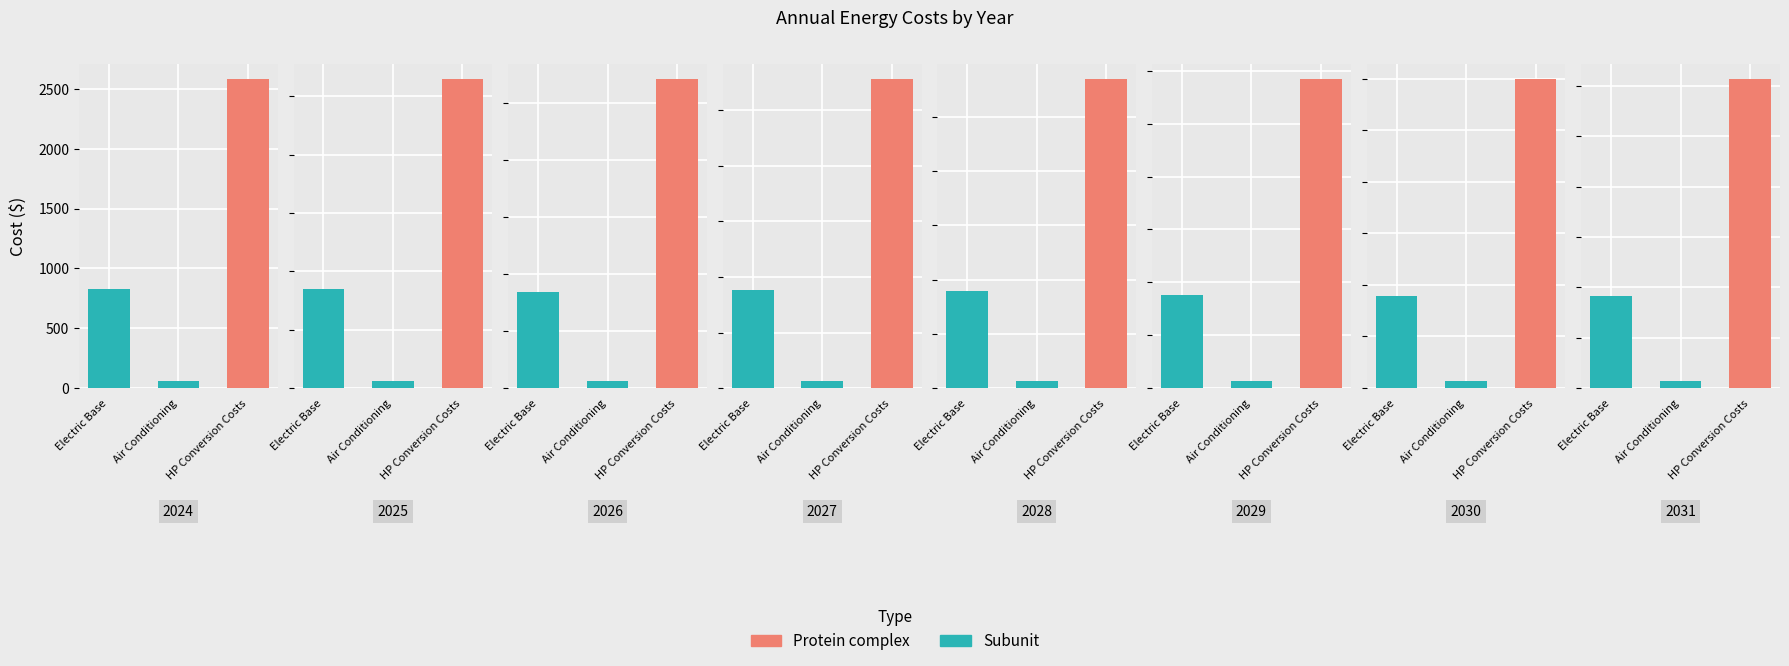

Is the value of Electric Base at 4 greater than the value of HP Conversion Costs at 6?

No